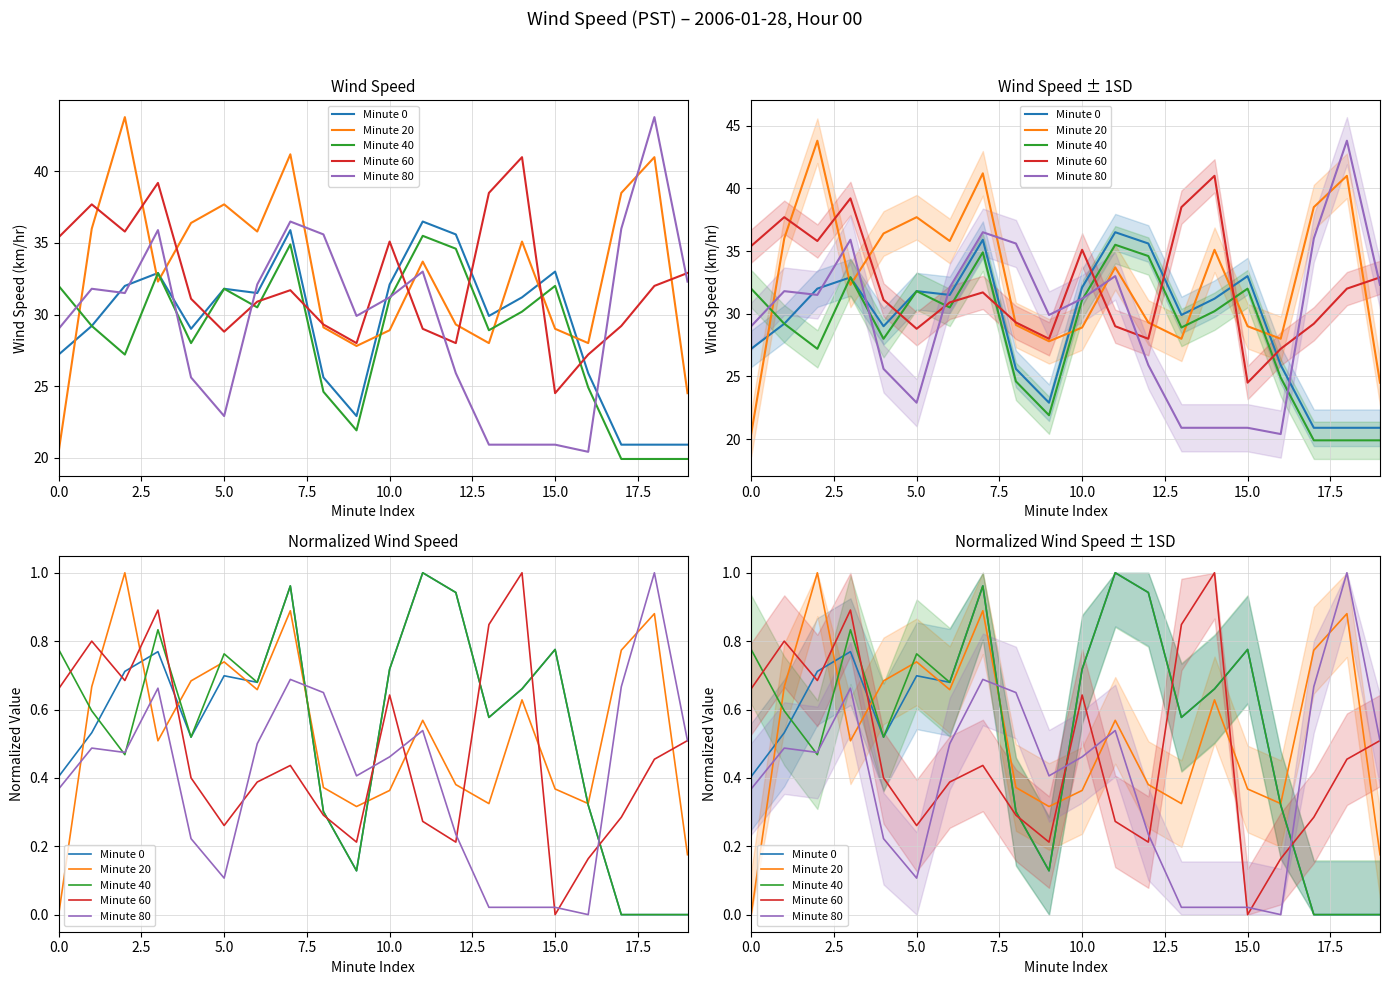

How many intersections are there between Minute 0 and Minute 20?

7